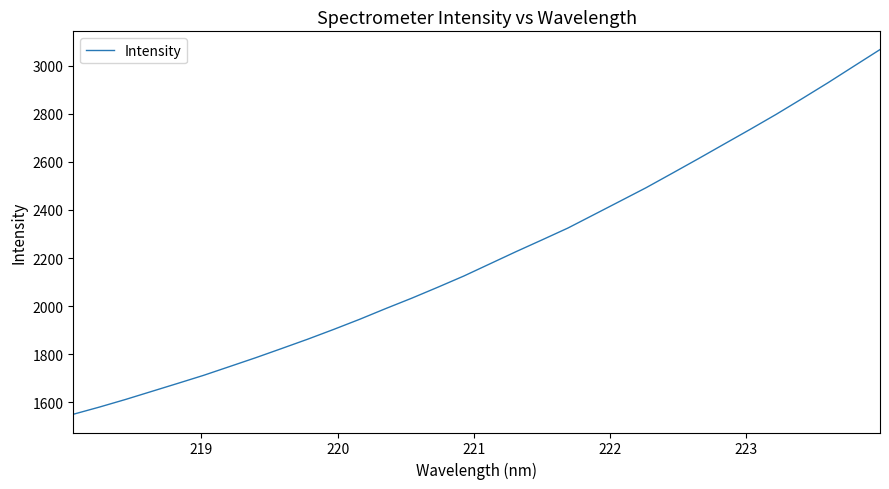

What is the difference between the maximum and minimum values?

1515.7